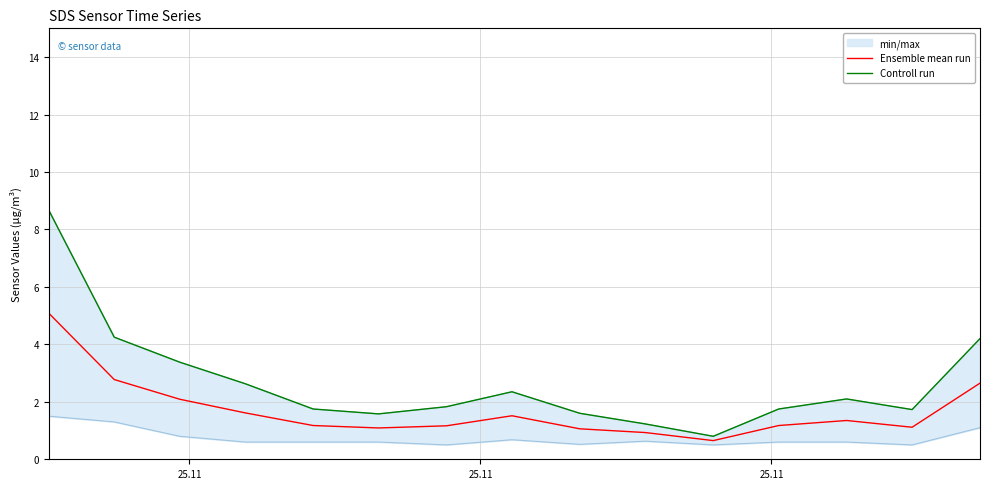

What are all the series names shown in the legend?

Ensemble mean run, Controll run